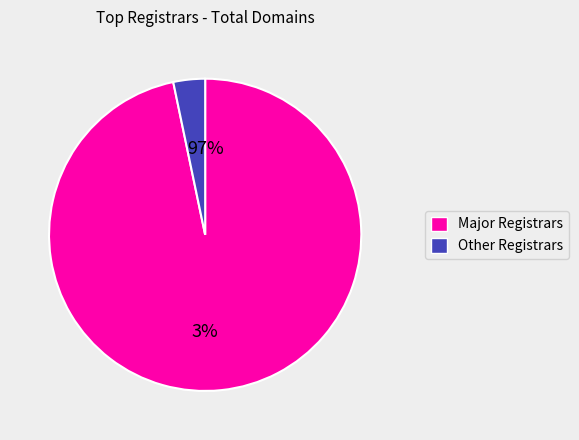

Does Dynadot, LLC account for over 50% of the chart?

No